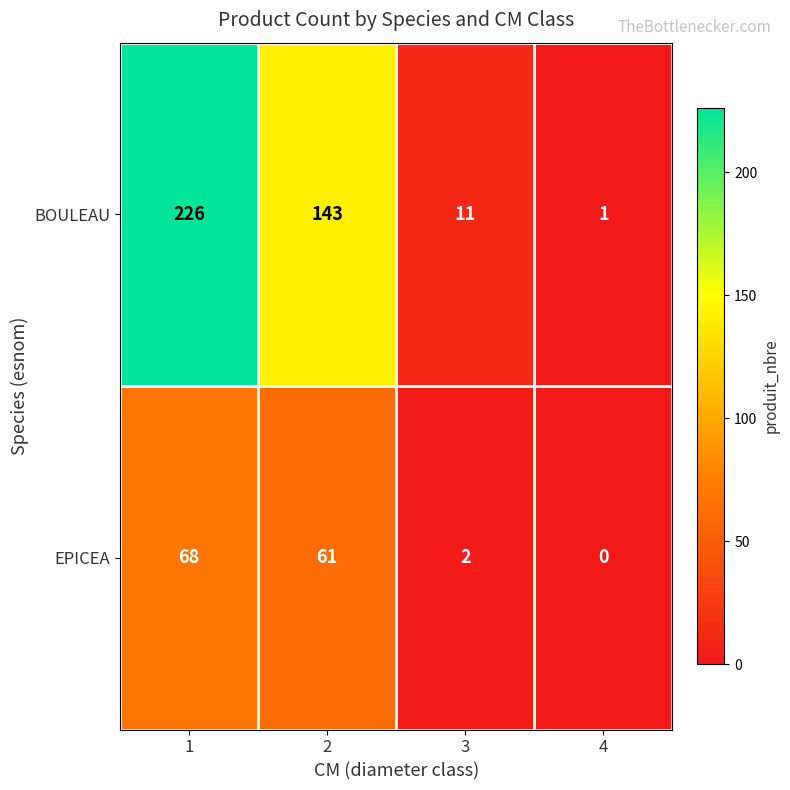

What is the difference between the EPICEA values at 2 and 3?

59